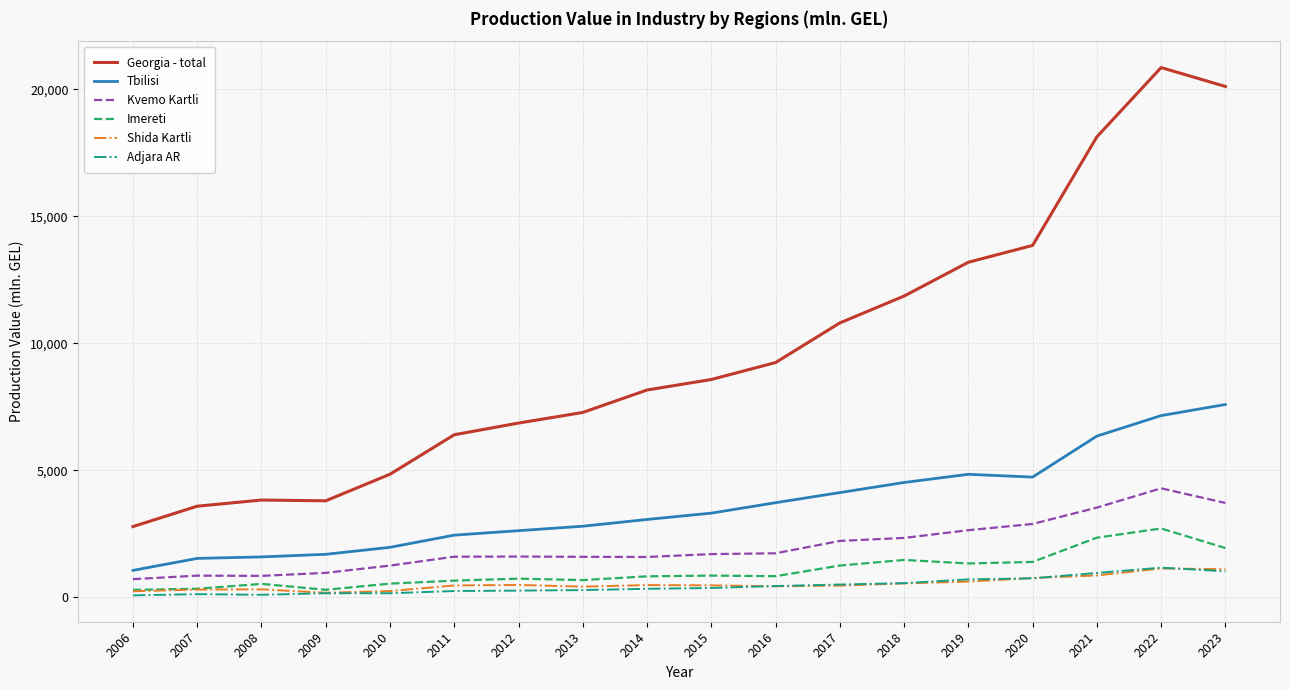

True or false: Kvemo Kartli and Shida Kartli cross at least once.

False